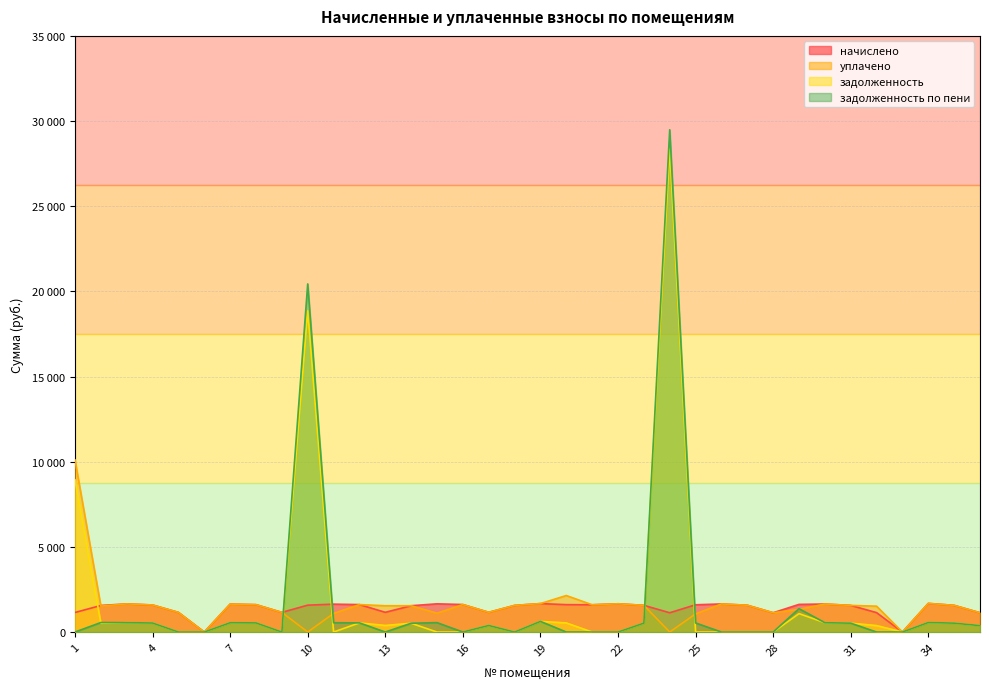

True or false: начислено has a value of 2540.9 at 2.

False